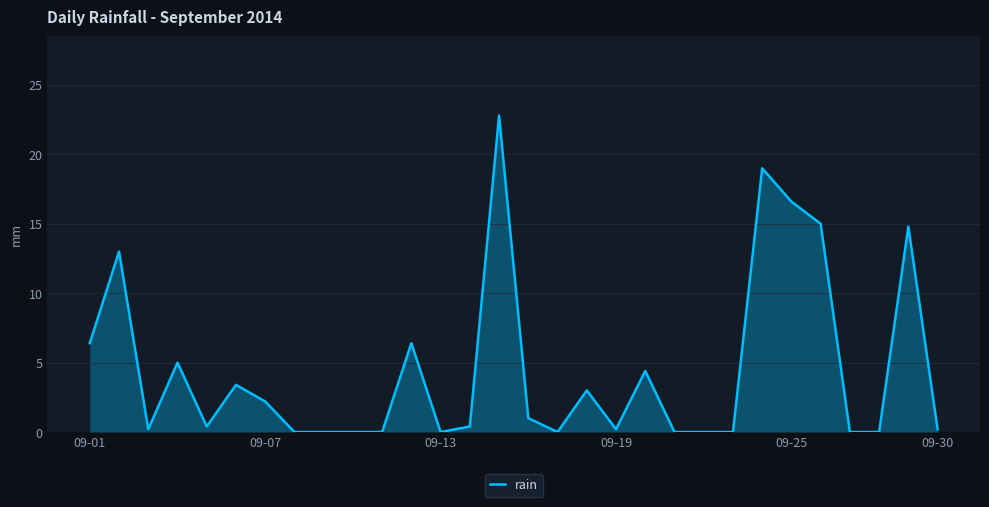

Count the number of data series in this chart.

1